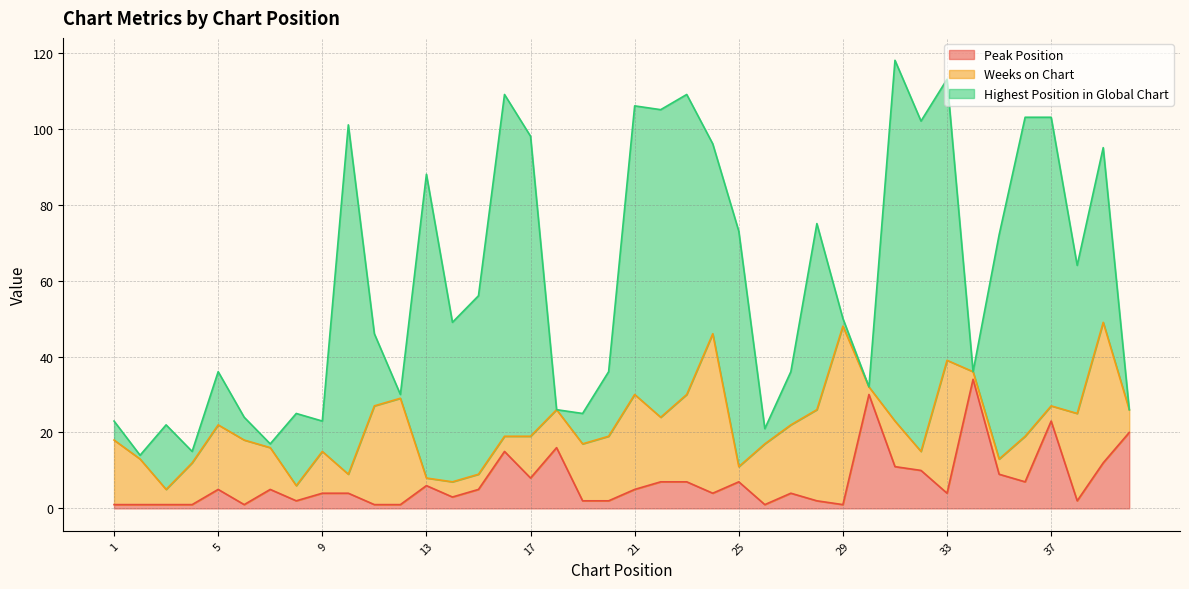

How many interior local valleys does the Peak Position series have?

10